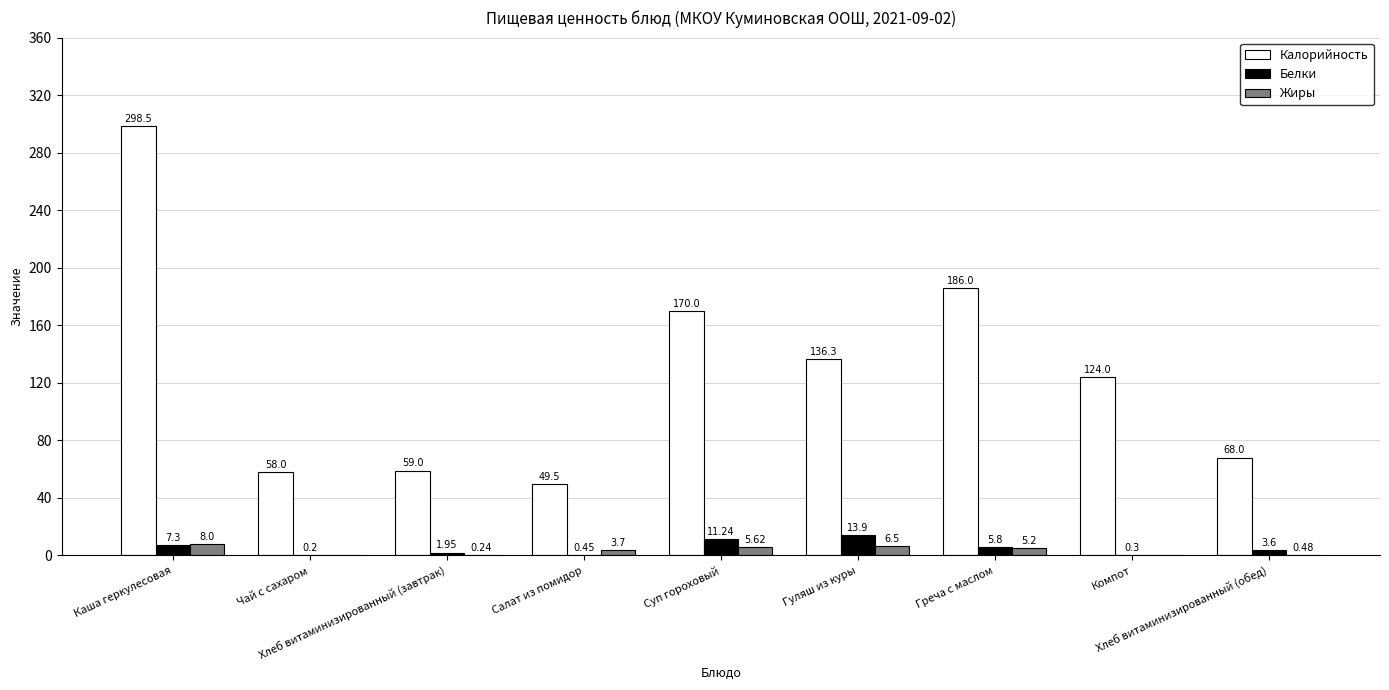

How many groups of bars are there?

9